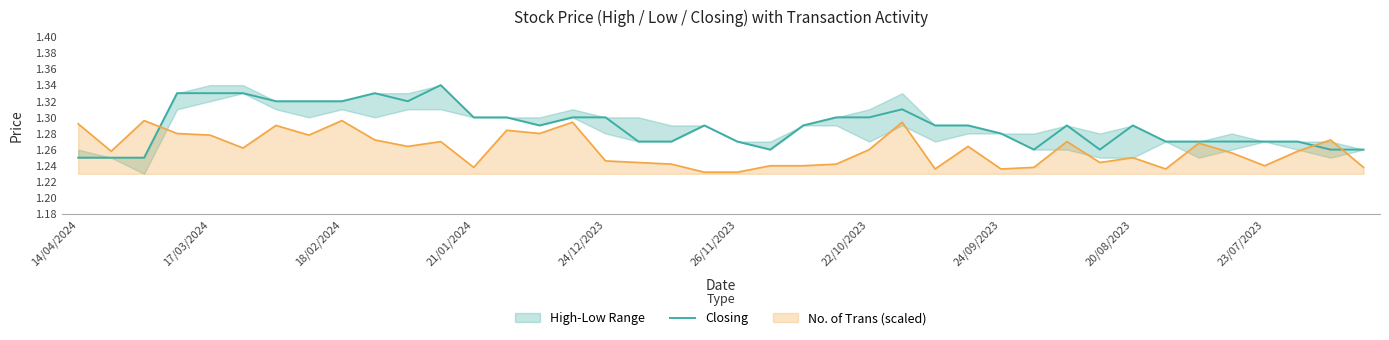

What is the sum of the values at 32 and 15?

2.6